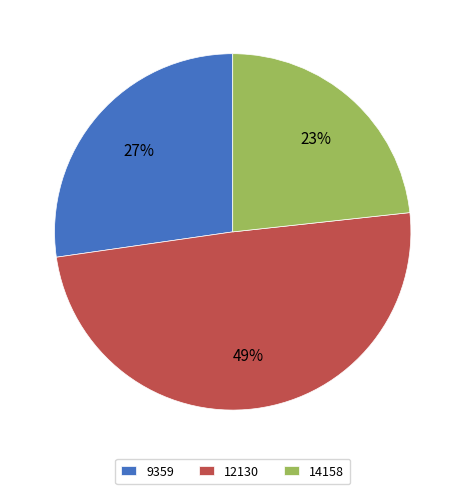

Which category has the smallest portion of the pie?

14158